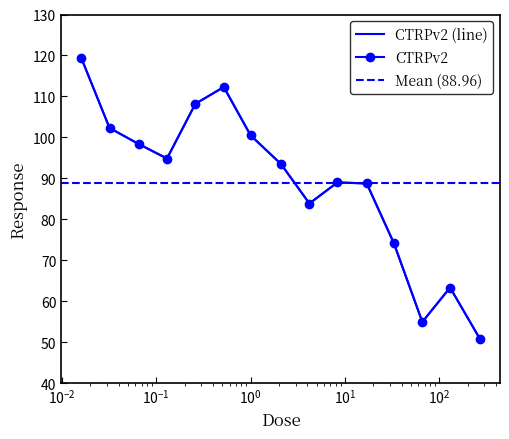

What is the average value?

89.0